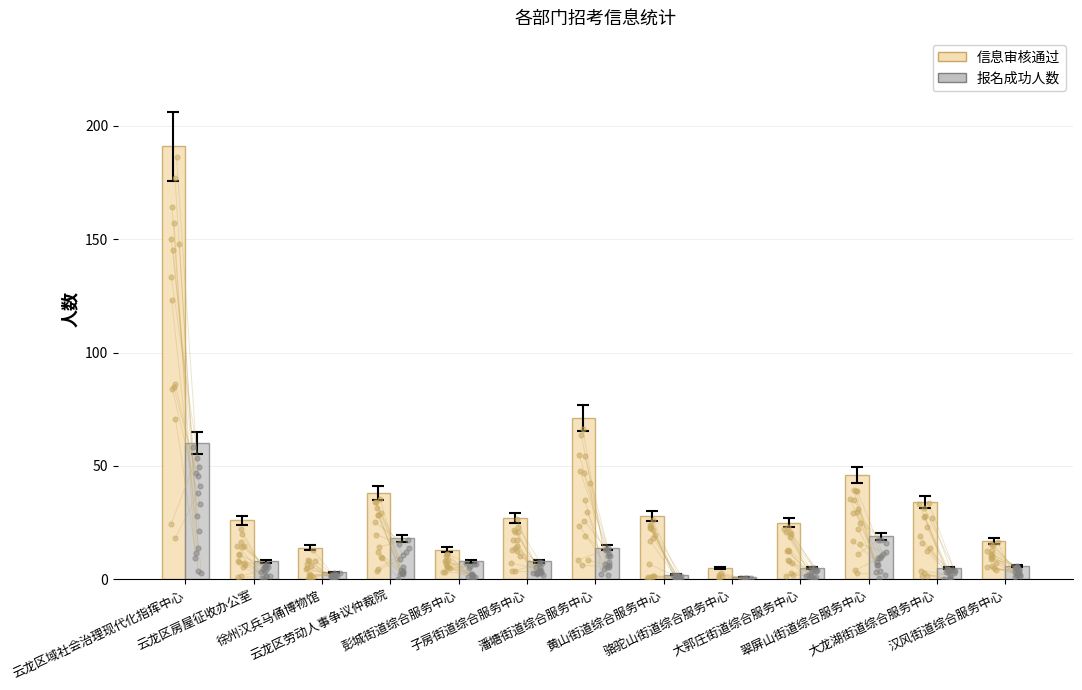

At which category is the sum across all series the highest?

云龙区域社会治理现代化指挥中心